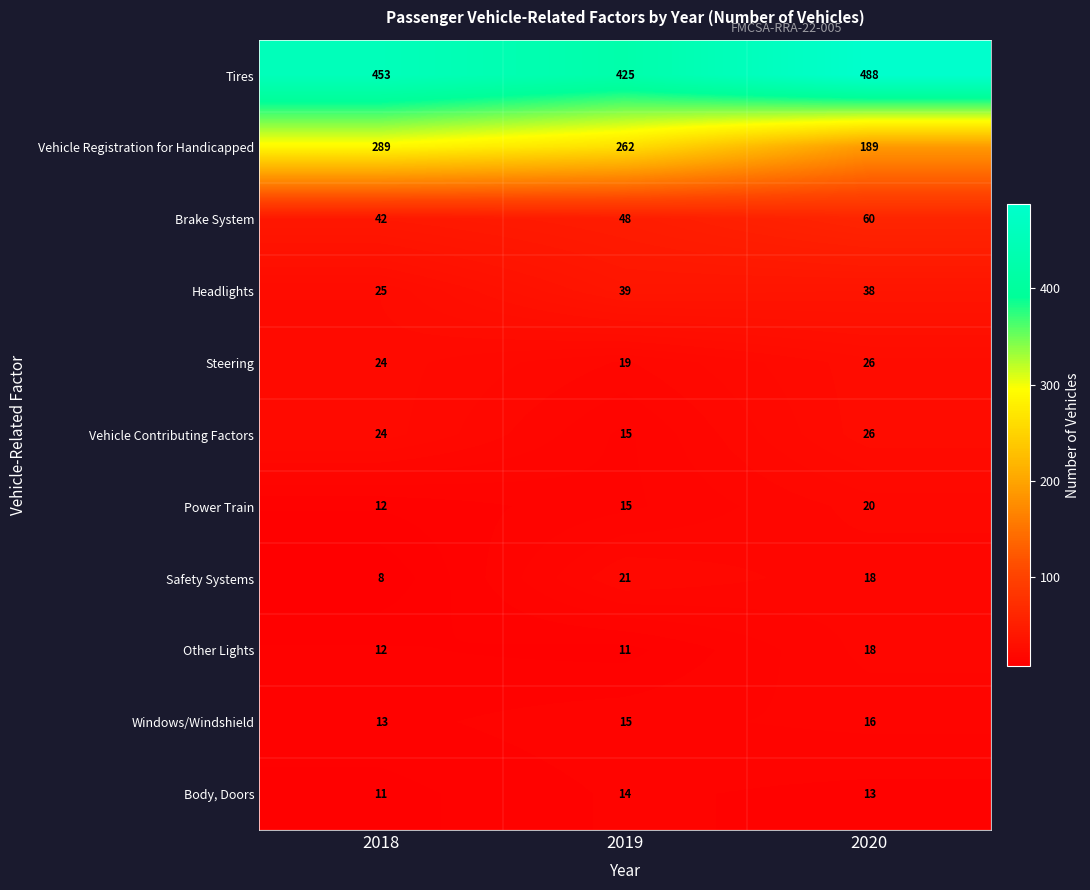

What is the maximum value shown in the chart?

488